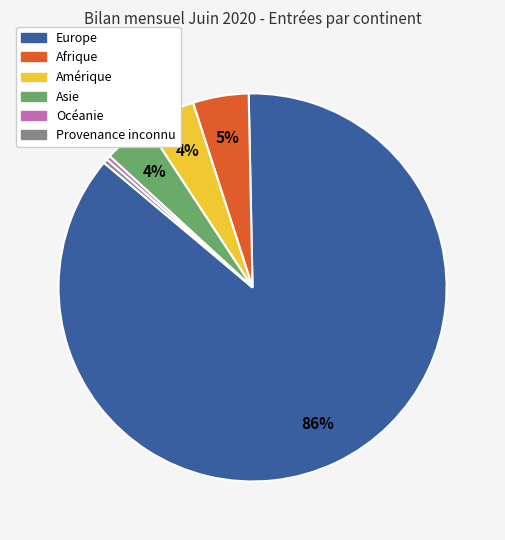

Which slice is the largest?

Europe